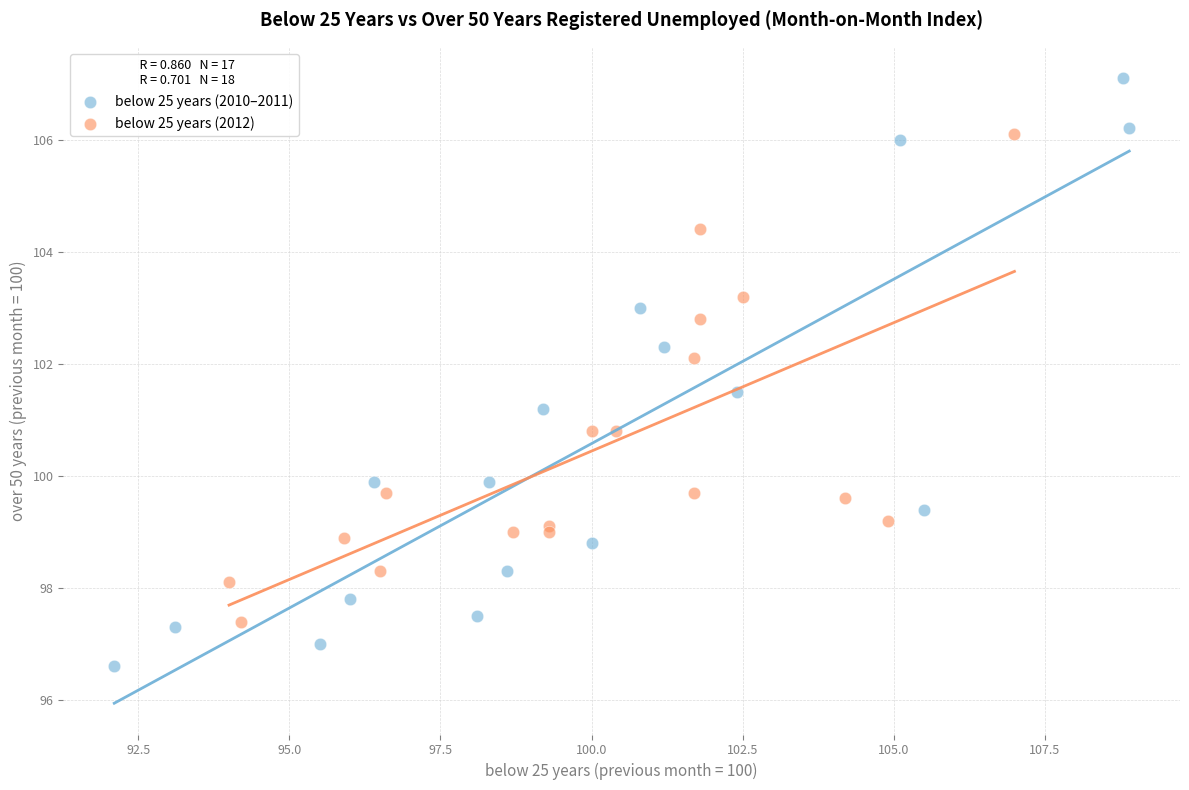

Which series contains the highest Y value?

below 25 years (2010–2011)